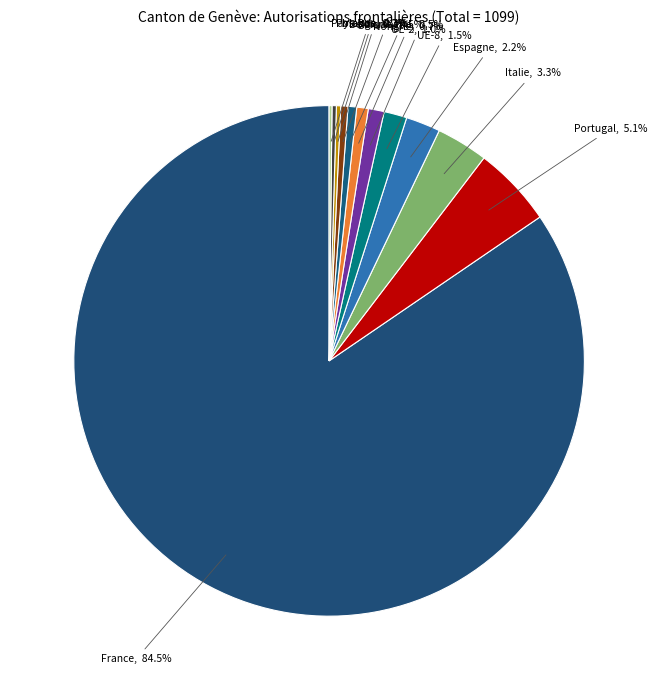

Which slice represents more than half of the pie?

France